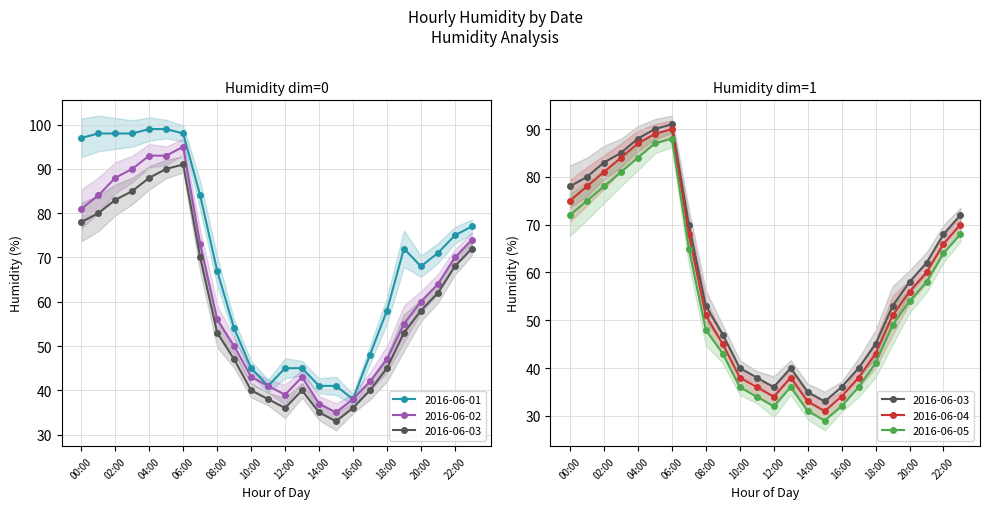

Between 16:00 and 12:00, which is larger?

12:00